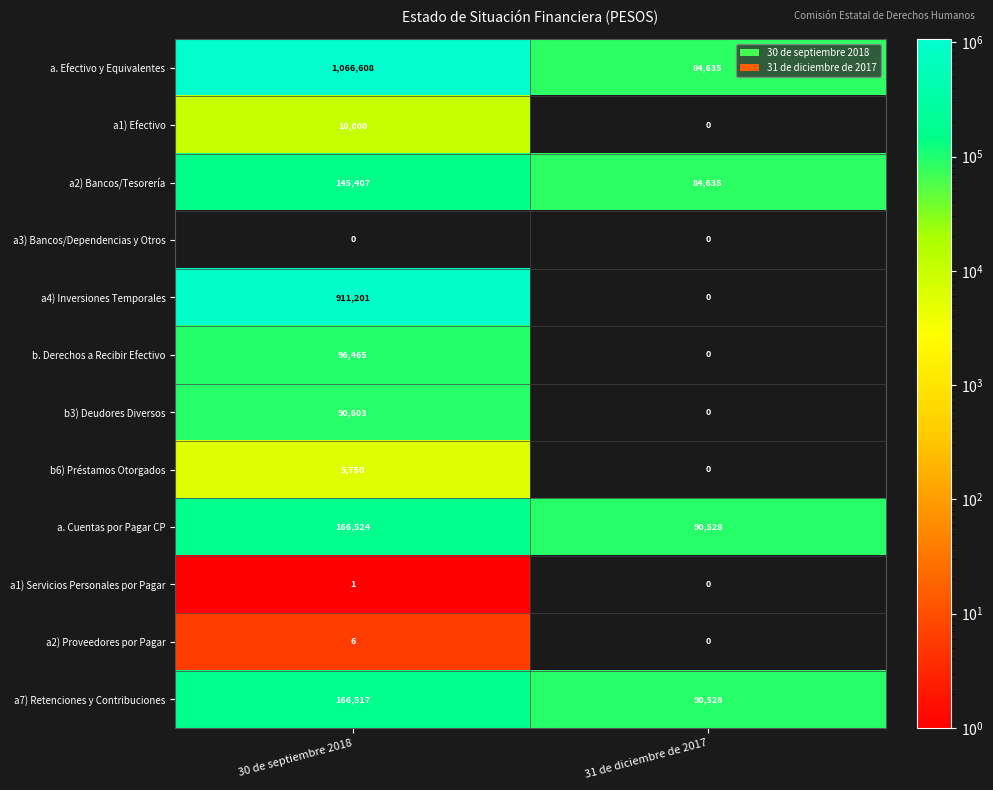

Is it true that a2) Bancos/Tesorería equals 145407 at 30 de septiembre 2018?

True